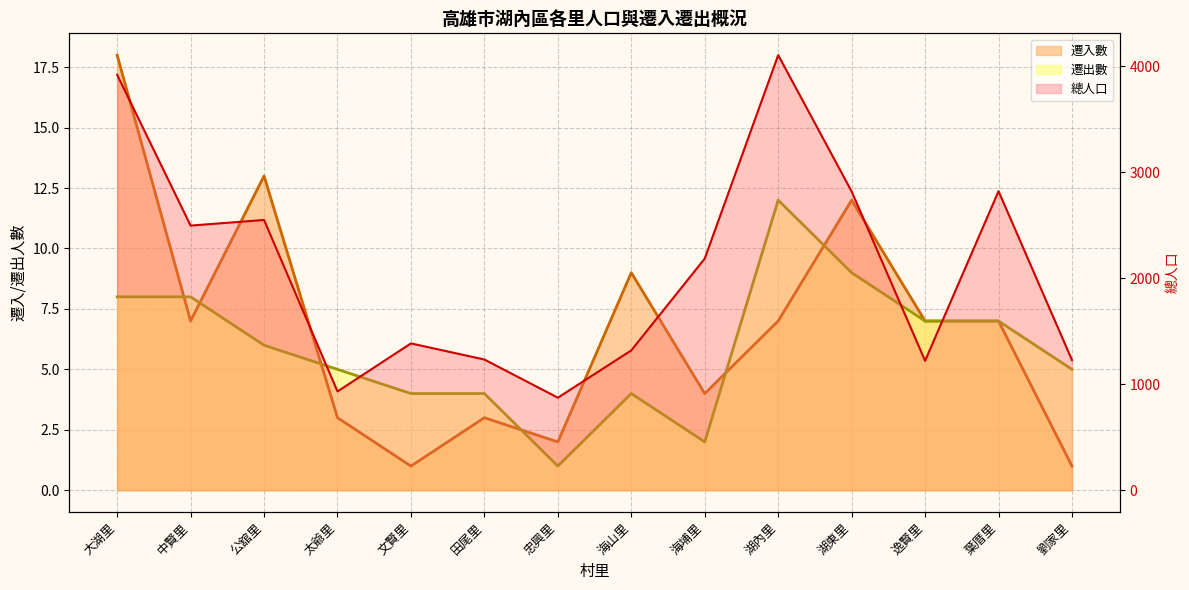

True or false: 遷入數_line and 遷出數_line cross at least once.

True